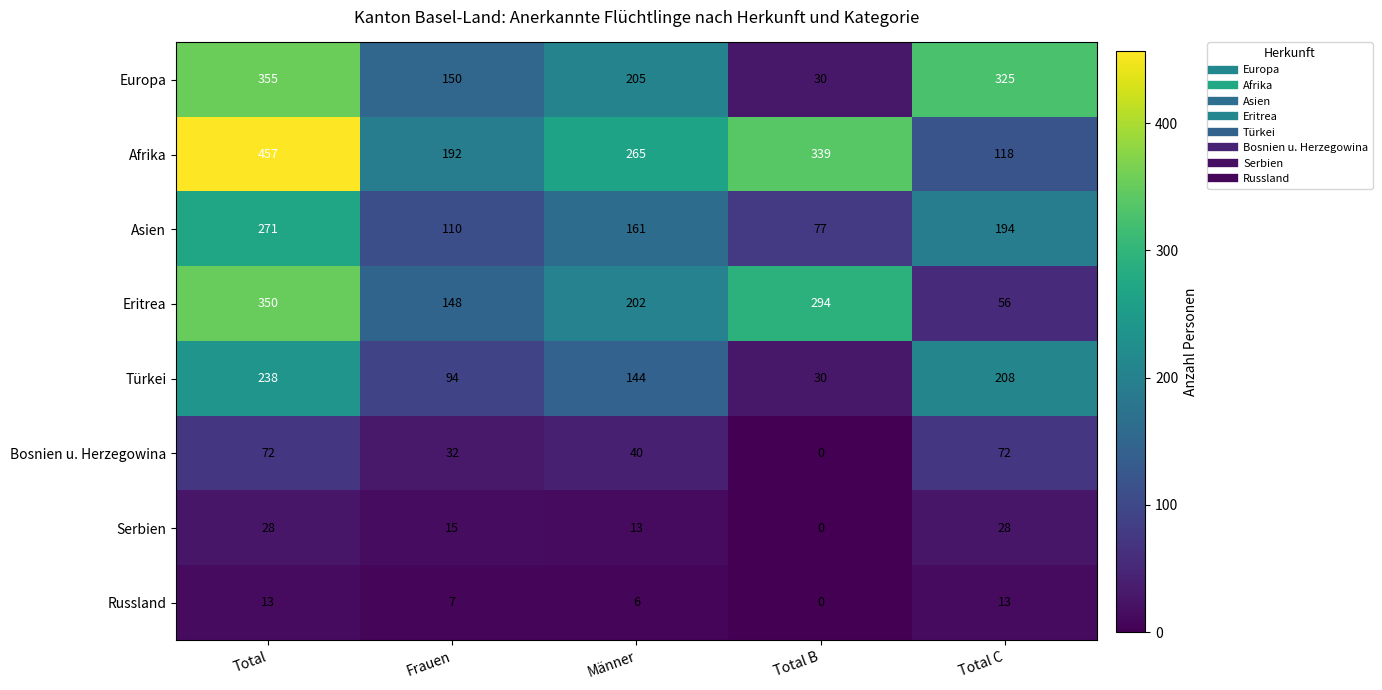

Which category has the lowest value across all series?

Total B